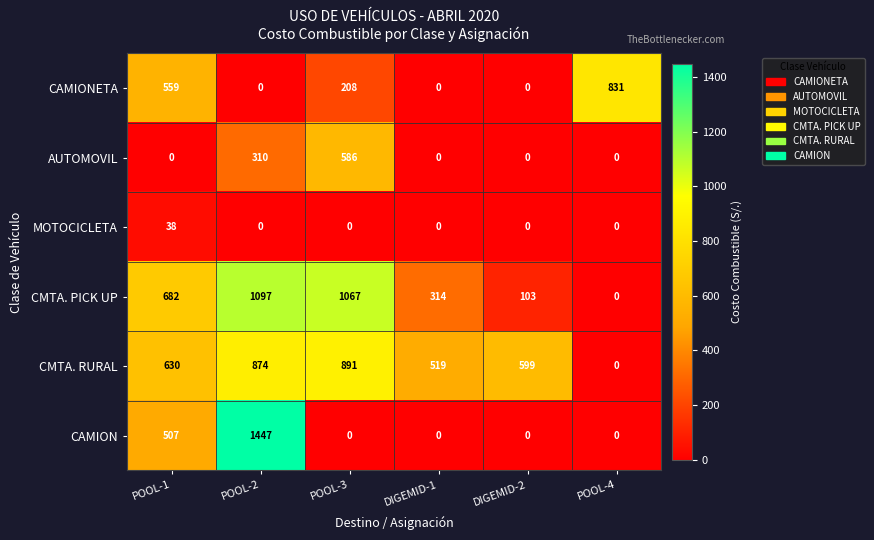

Rank the series by their maximum value, from lowest to highest.

MOTOCICLETA, AUTOMOVIL, CAMIONETA, CMTA. RURAL, CMTA. PICK UP, CAMION